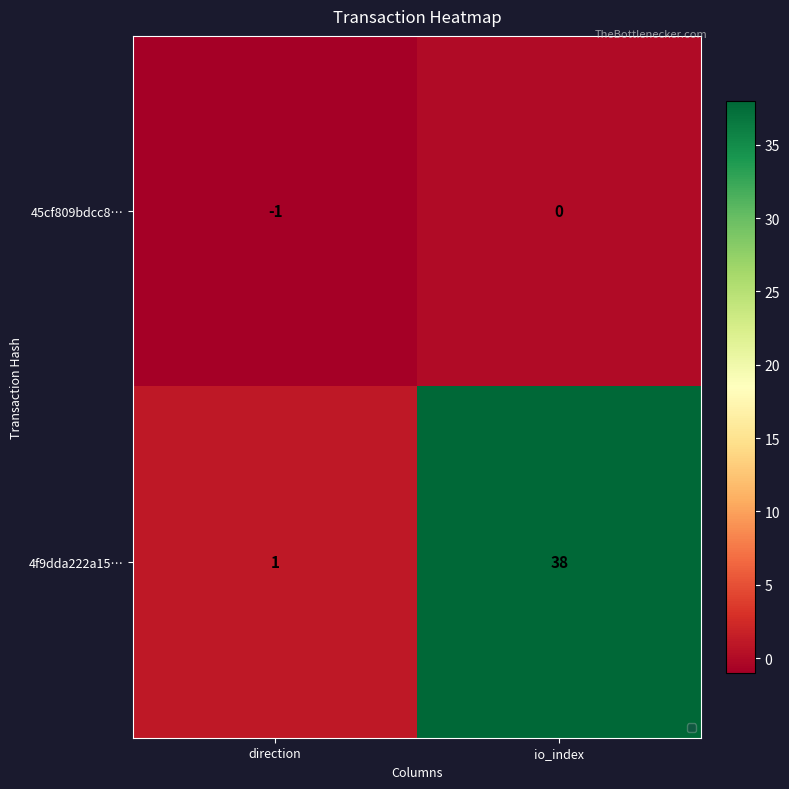

Which label corresponds to the largest value in the chart?

io_index